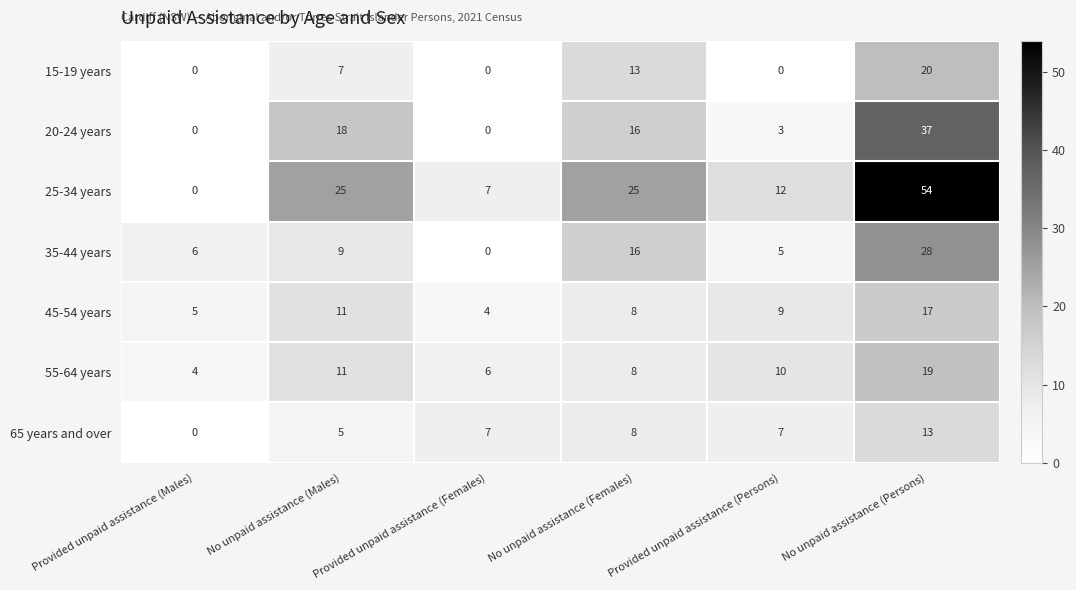

Which series changed the most between Provided unpaid assistance (Females) and No unpaid assistance (Females)?

25-34 years